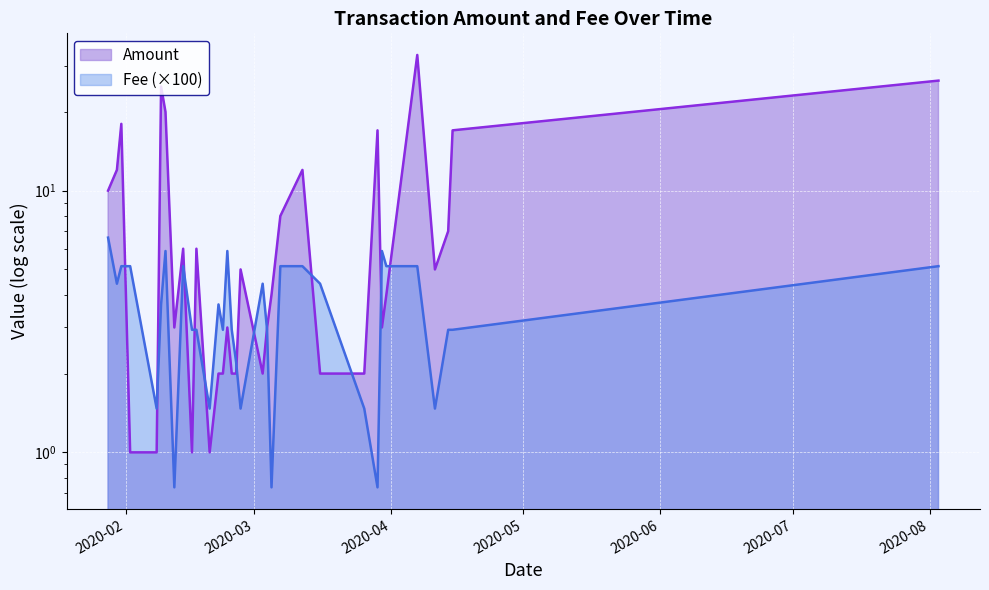

The value of Fee at 2020-02-24 is 5.9. True or false?

True